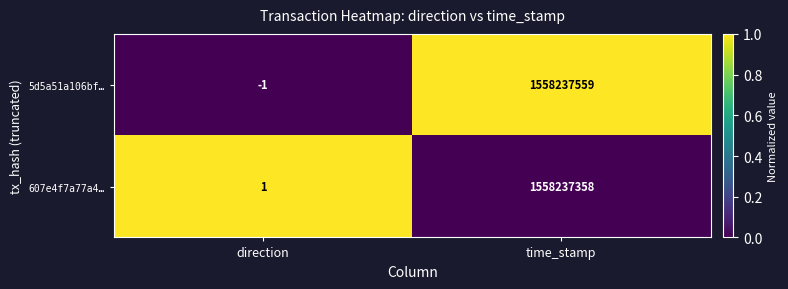

Reading left to right, extract all data points from this chart.

5d5a51a106bf…: -1	1558237559
607e4f7a77a4…: 1	1558237358